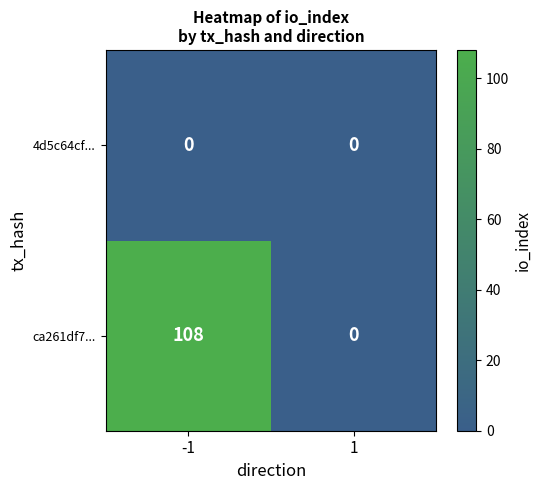

Reading left to right, what are all the values shown in this chart?

4d5c64cf...: -1=0	1=0
ca261df7...: -1=108	1=0